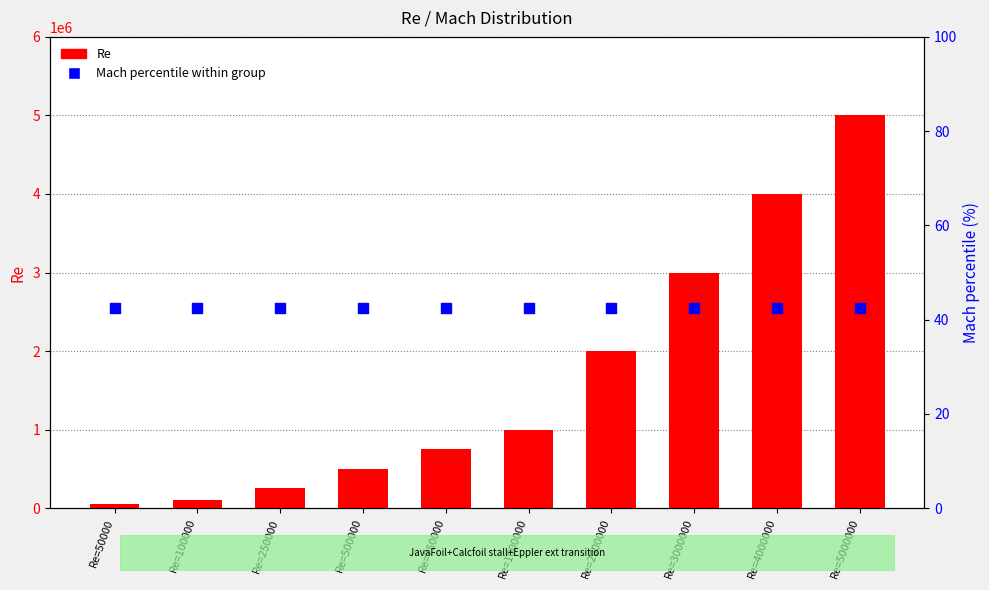

At which category is the sum across all series the highest?

Re=5000000